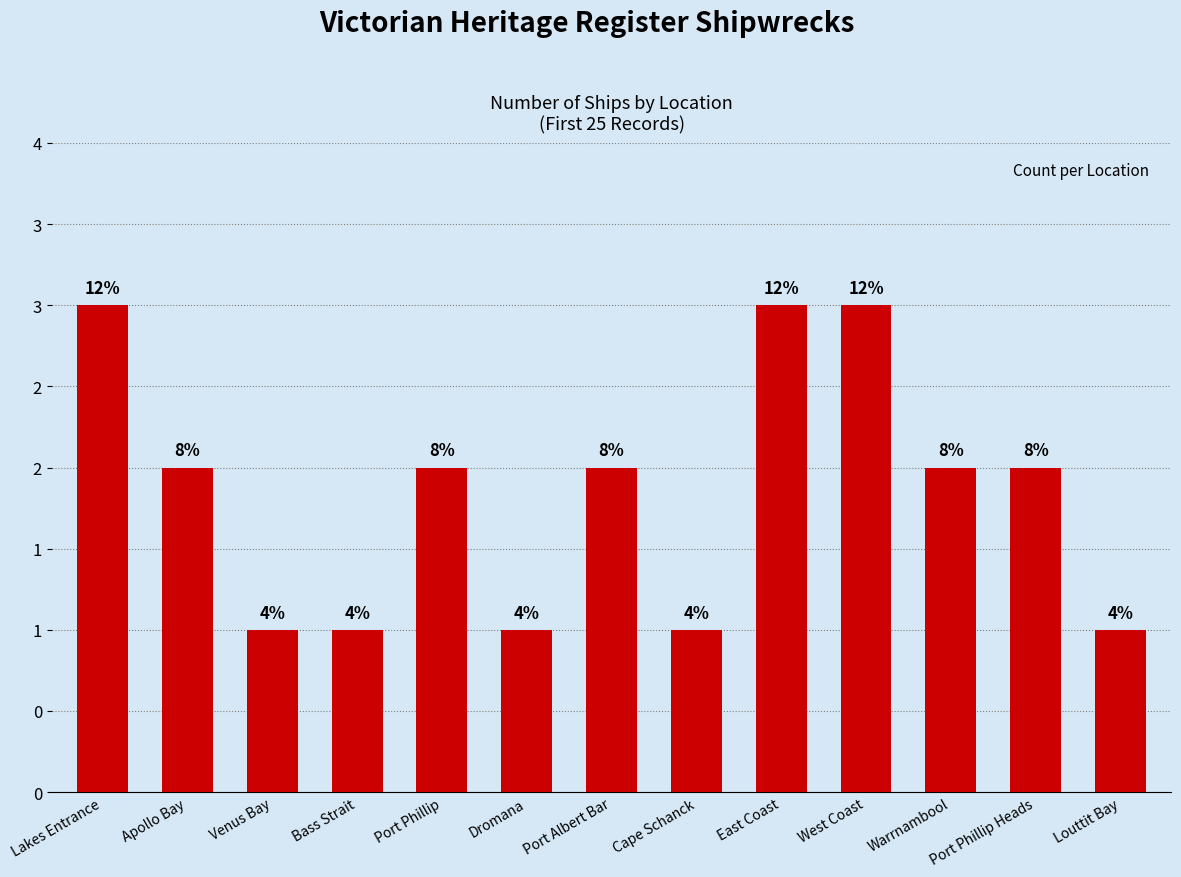

Rank the categories by value from lowest to highest.

Venus Bay, Bass Strait, Dromana, Cape Schanck, Louttit Bay, Apollo Bay, Port Phillip, Port Albert Bar, Warrnambool, Port Phillip Heads, Lakes Entrance, East Coast, West Coast